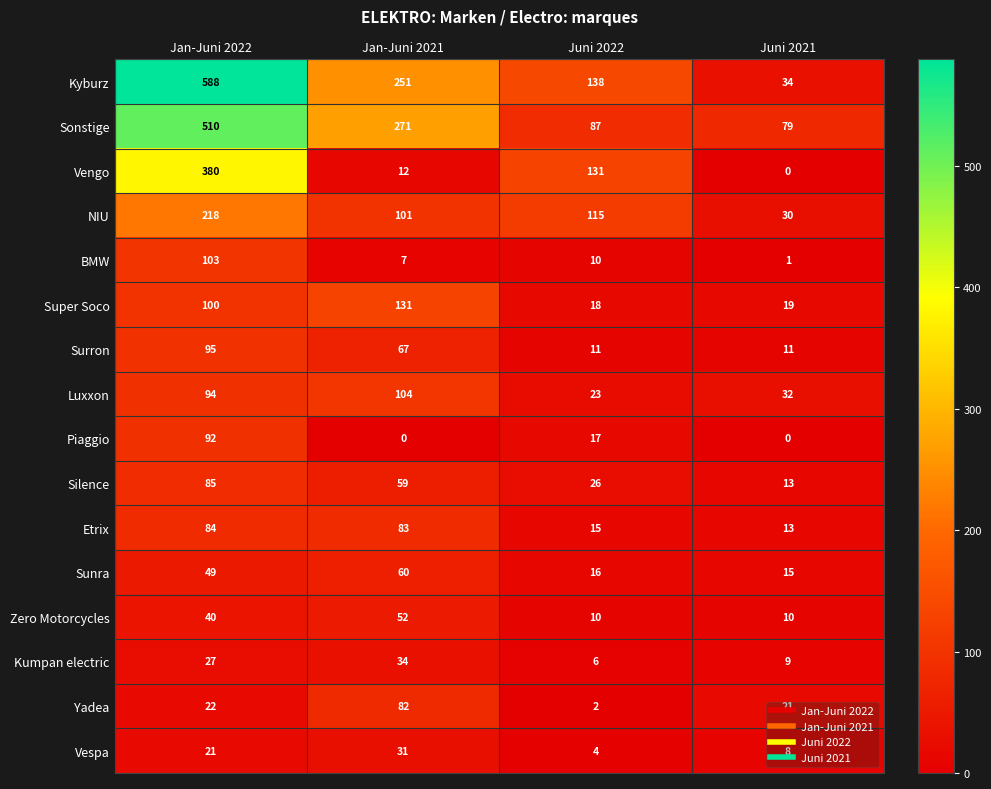

List the labels in order of Etrix value, largest first.

Jan-Juni 2022, Jan-Juni 2021, Juni 2022, Juni 2021